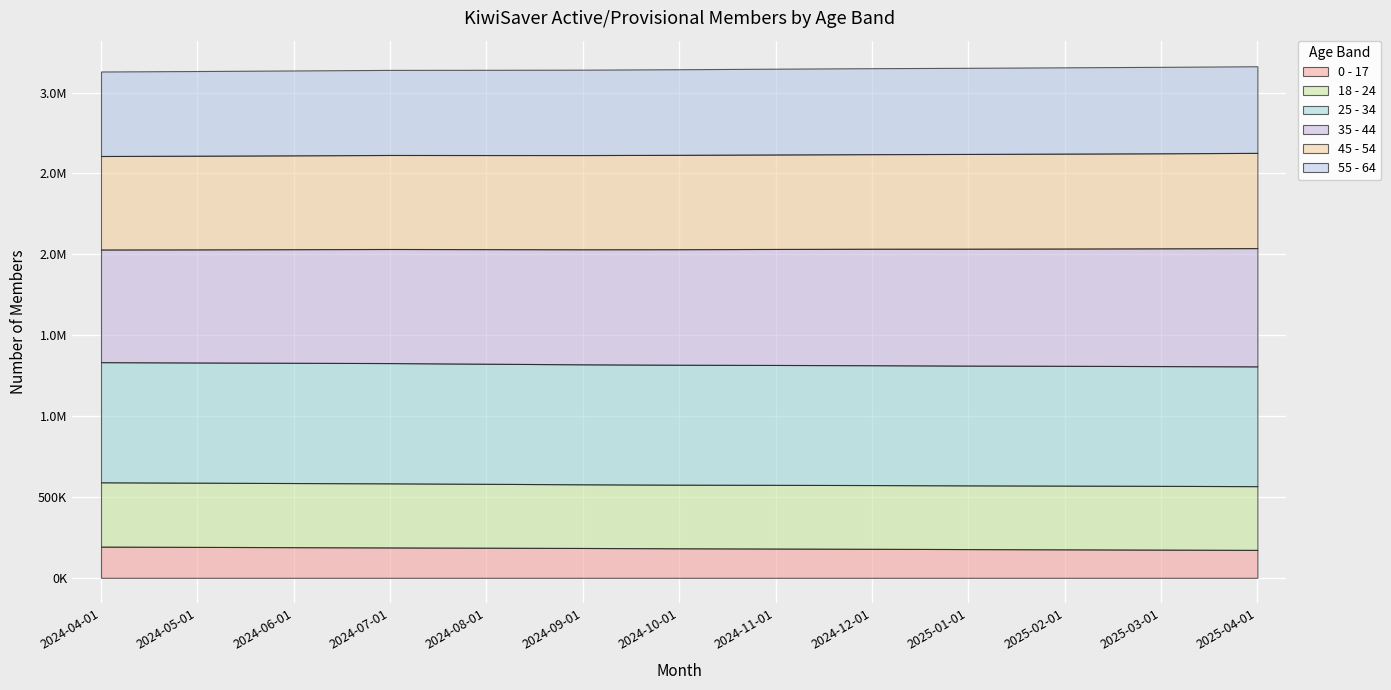

How many series are shown in this chart?

6